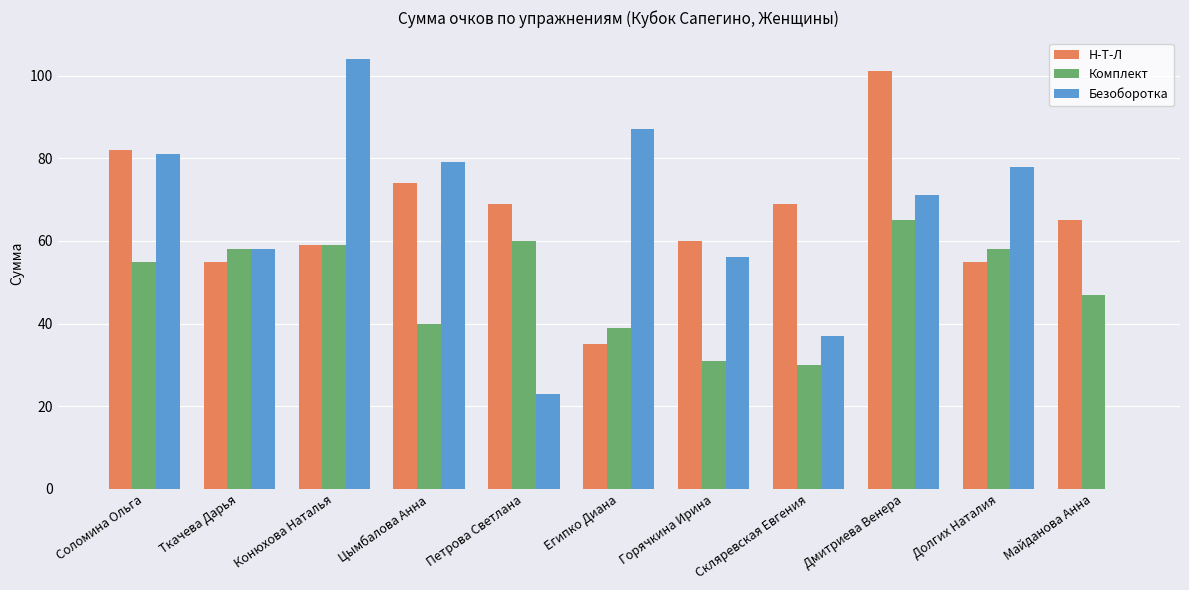

At which label does Комплект reach its peak?

Дмитриева Венера